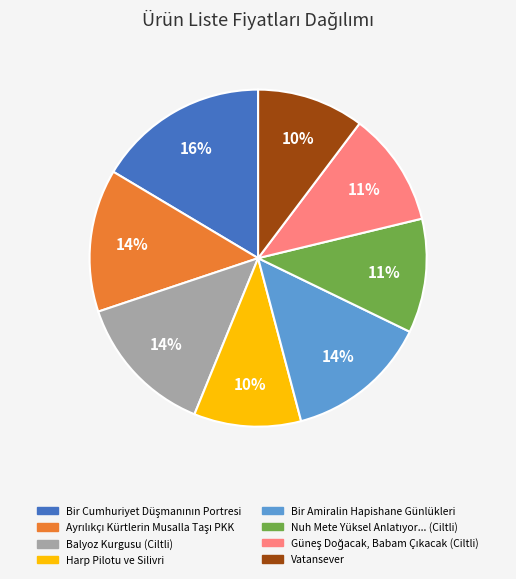

Count the number of slices in the pie.

8